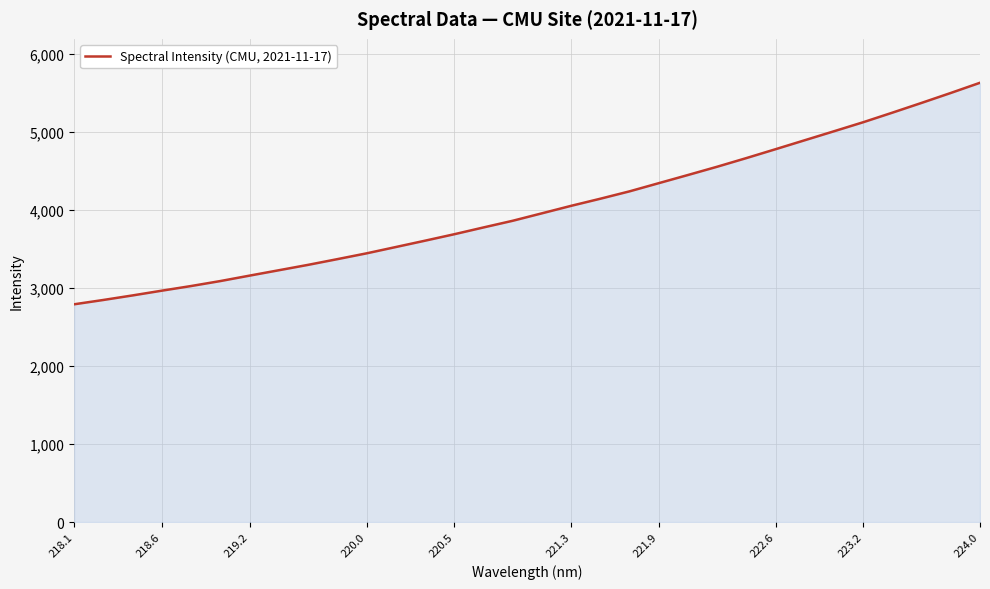

What is the smallest value displayed?

2792.0